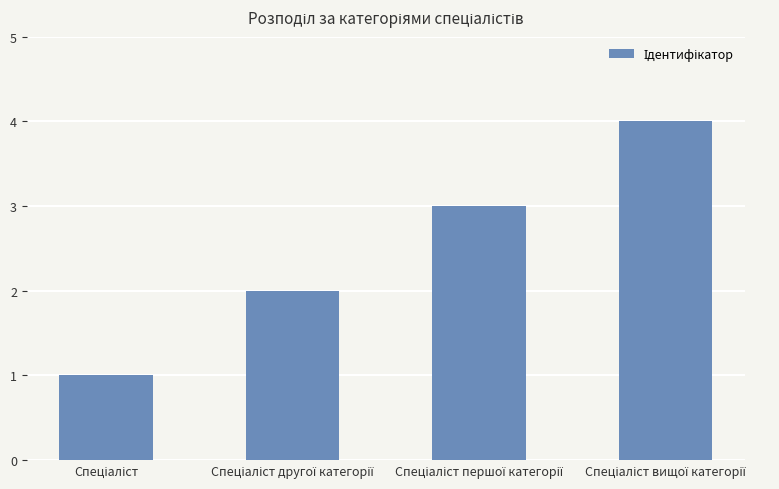

What is the value of the 4th bar from the left?

4